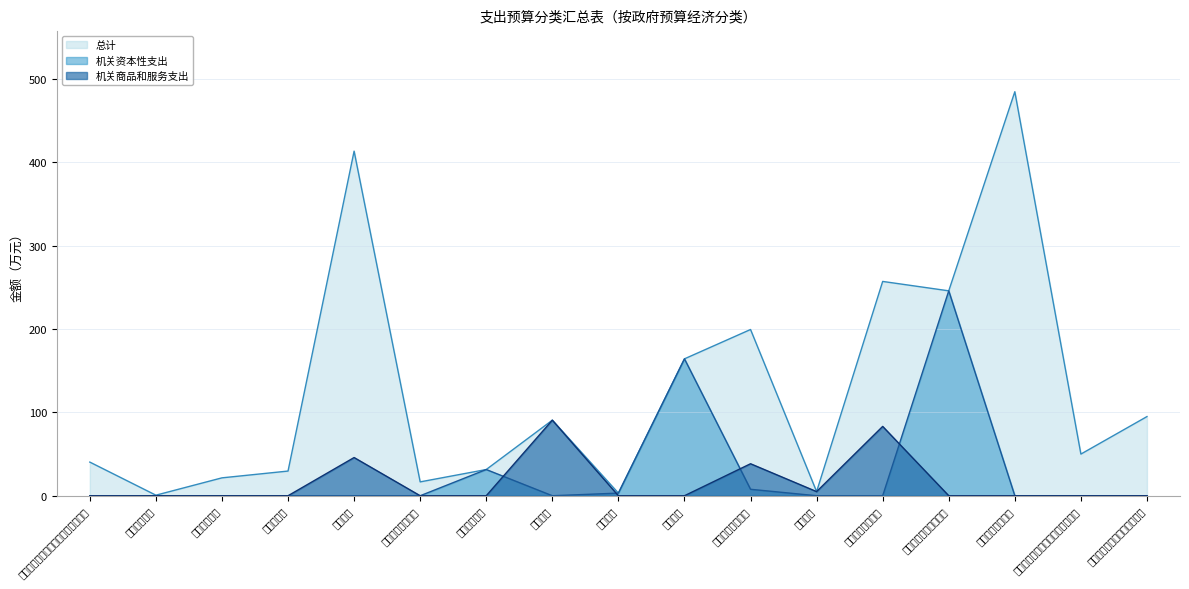

How many data points in 机关商品和服务支出 are above 0?

5